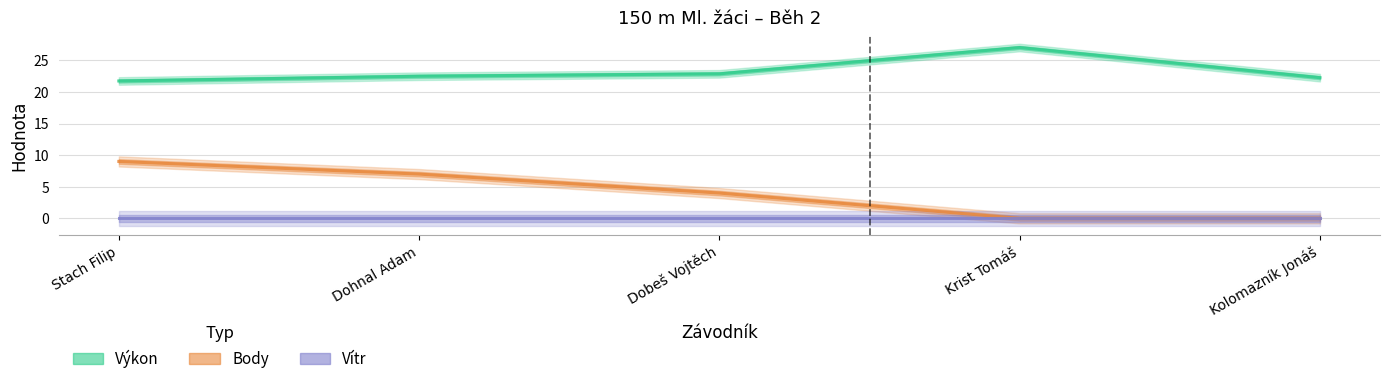

The value of Výkon at Krist Tomáš is 46.4. True or false?

False